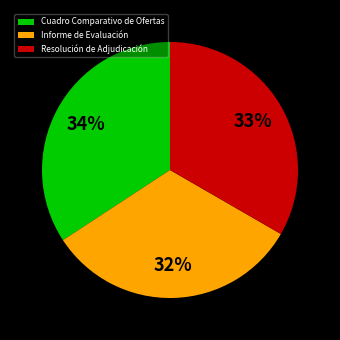

Is the sum of Resolución de Adjudicación and Cuadro Comparativo de Ofertas greater than half?

Yes